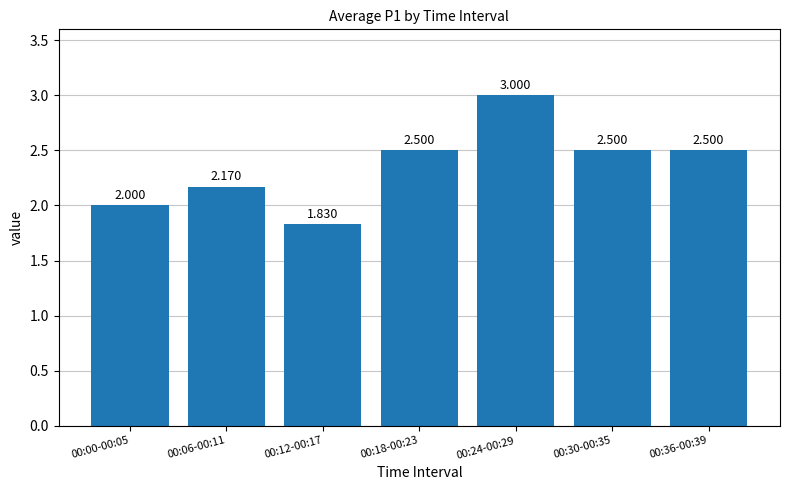

At which label does the data first exceed 2?

00:06-00:11